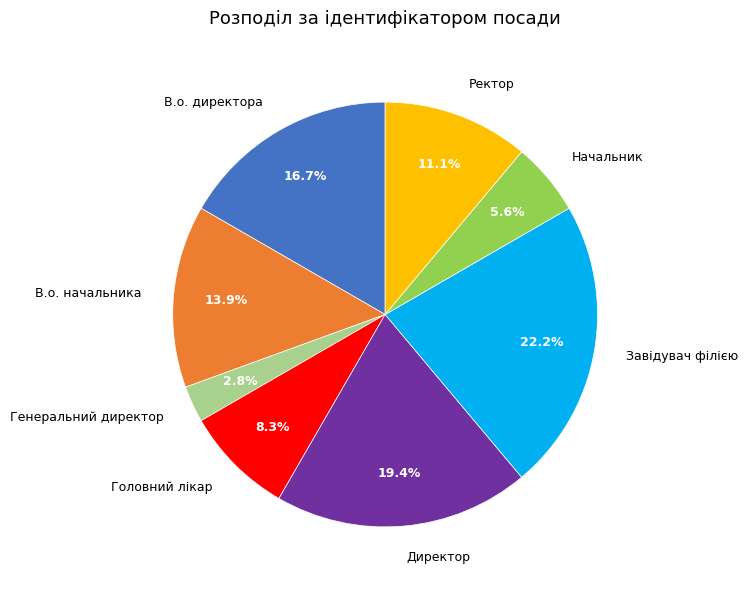

Which category has the biggest portion of the pie?

Завідувач філією